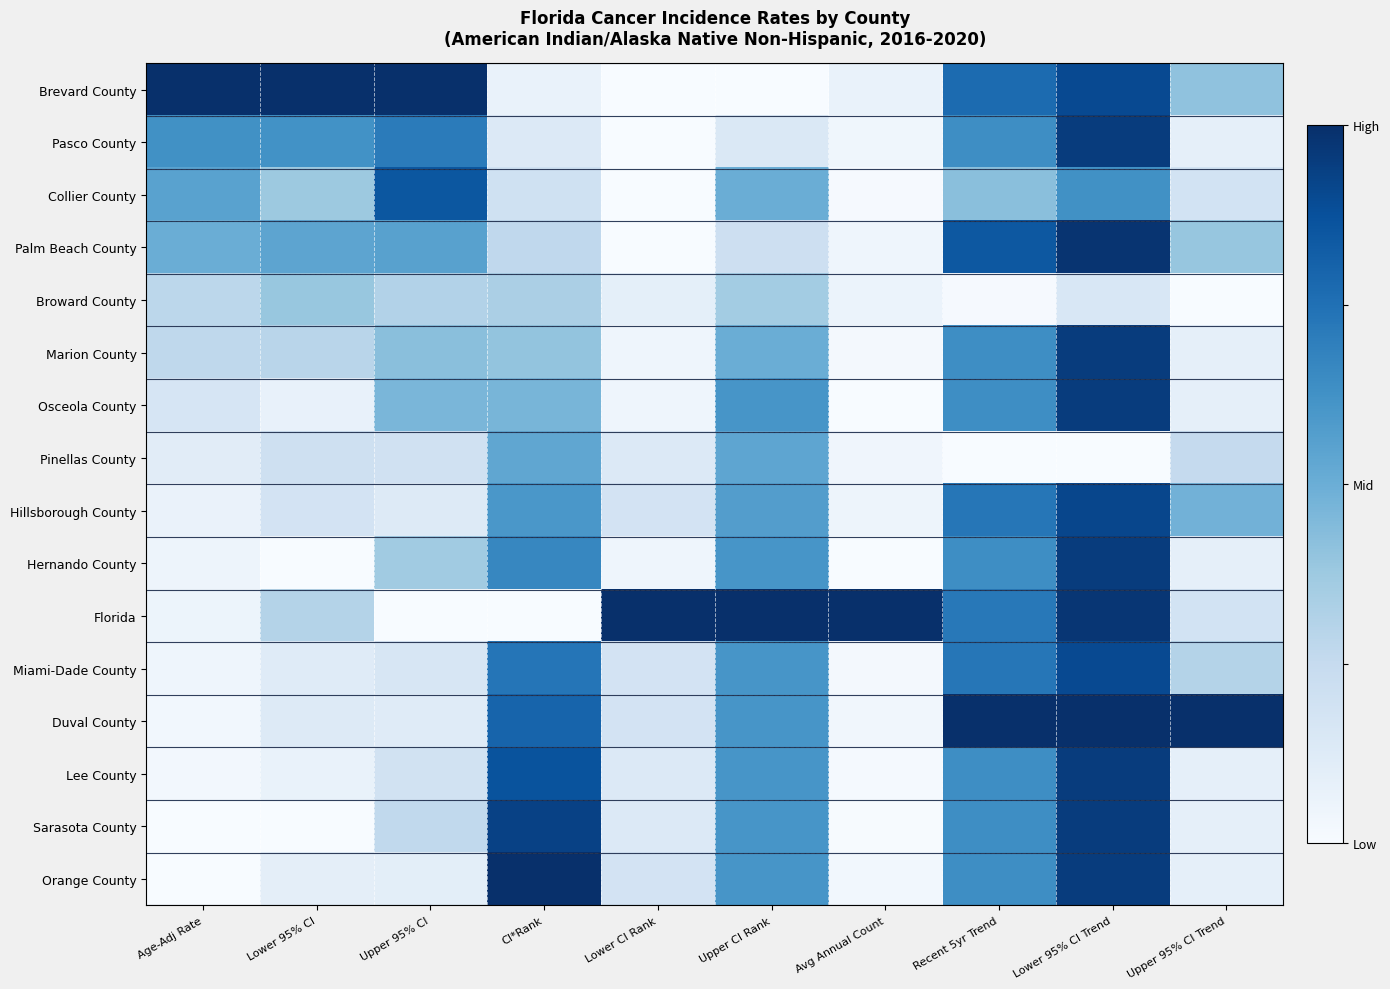

At which category is the sum across all series the highest?

Lower 95% CI Trend